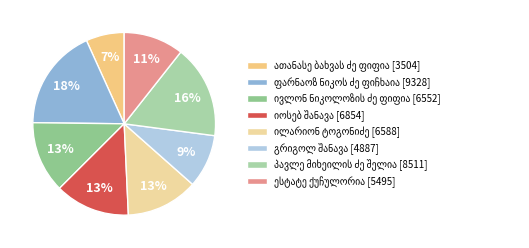

The ივლონ ნიკოლოზის ძე ფიფია slice represents 4% of the pie. True or false?

False